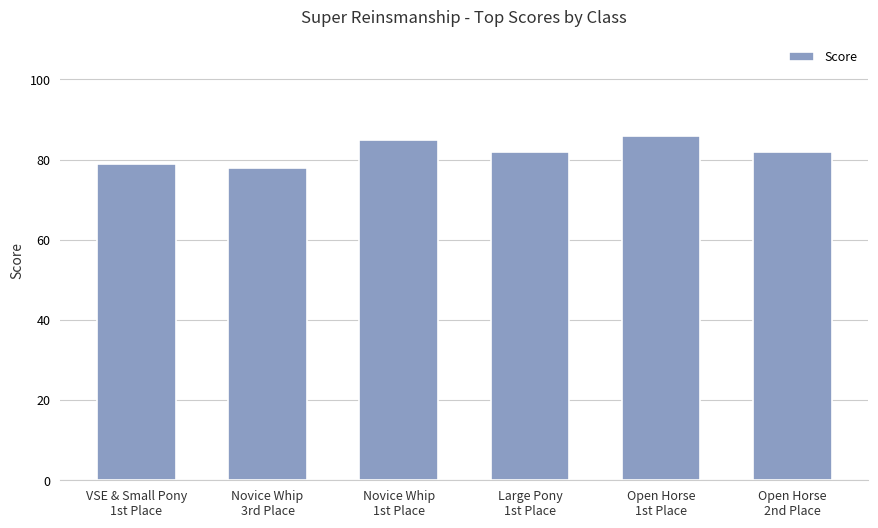

Between Open Horse
2nd Place and Novice Whip
1st Place, which is larger?

Novice Whip
1st Place